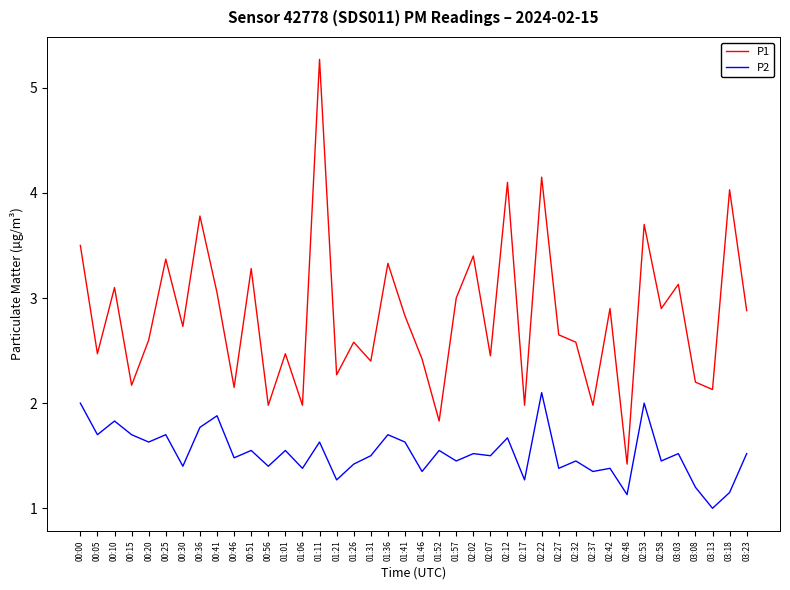

Which series has the largest range (max minus min)?

P1